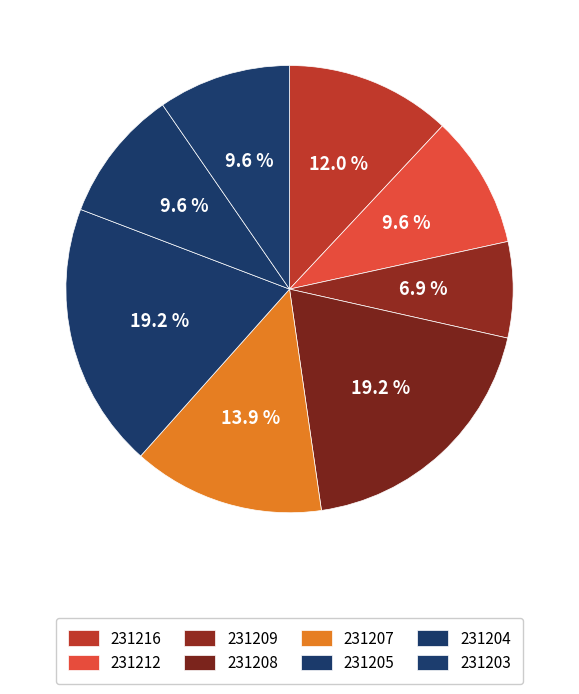

What portion of the pie excludes 231216?

88.0%